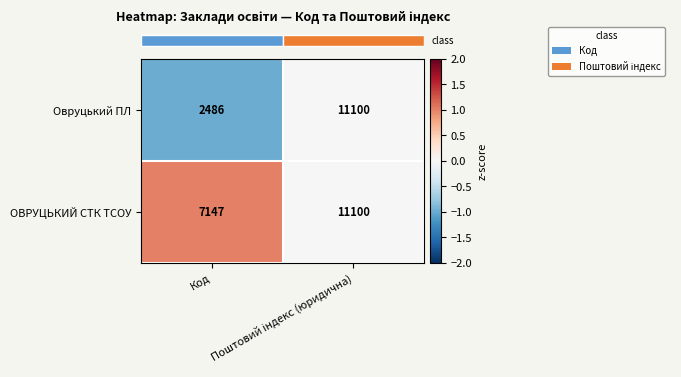

What is the difference between the maximum and minimum values in the ОВРУЦЬКИЙ СТК ТСОУ series?

3953